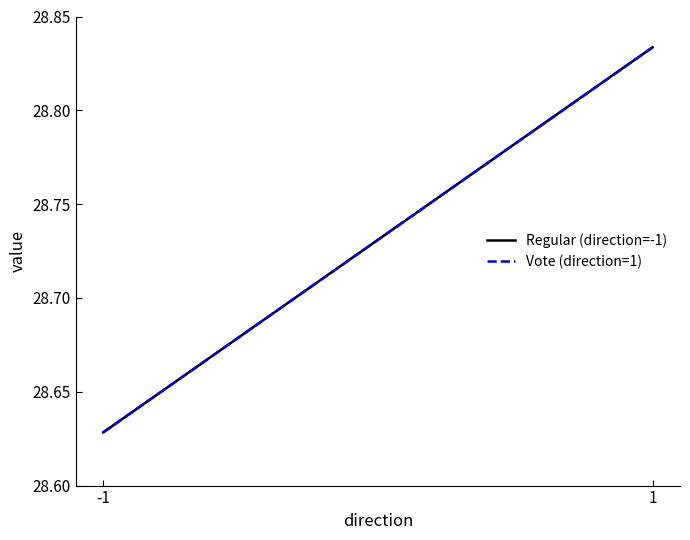

What is the difference between the maximum and minimum values in the Vote (direction=1) series?

0.2